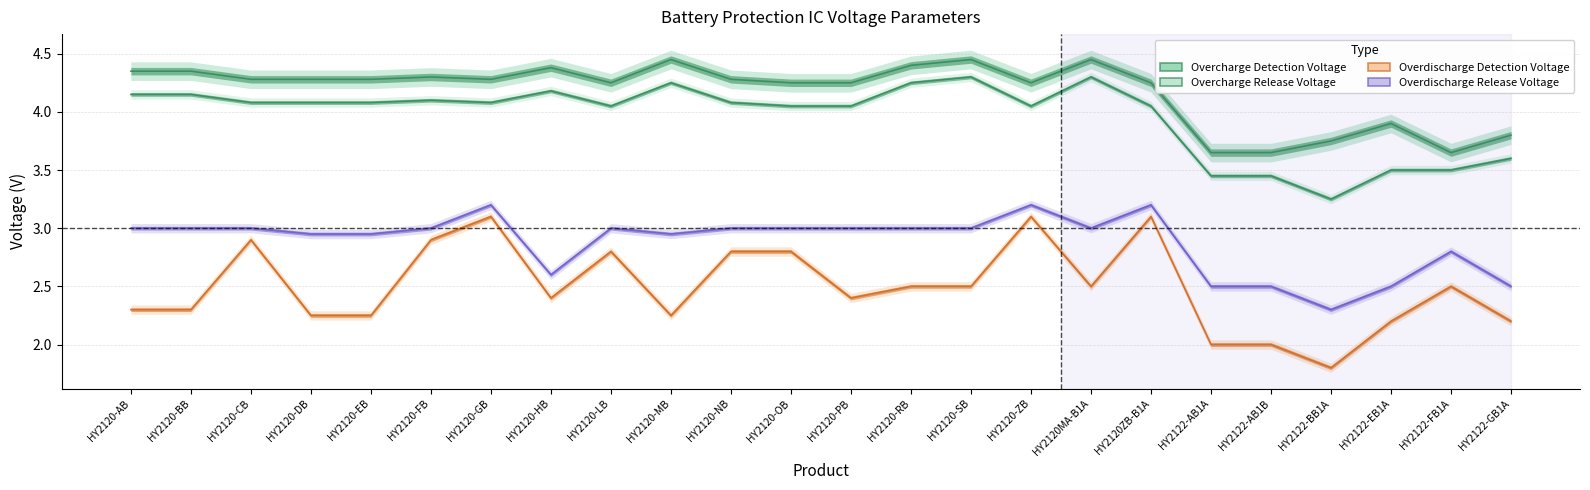

Where is the first local minimum for Overdischarge Release Voltage?

HY2120-HB